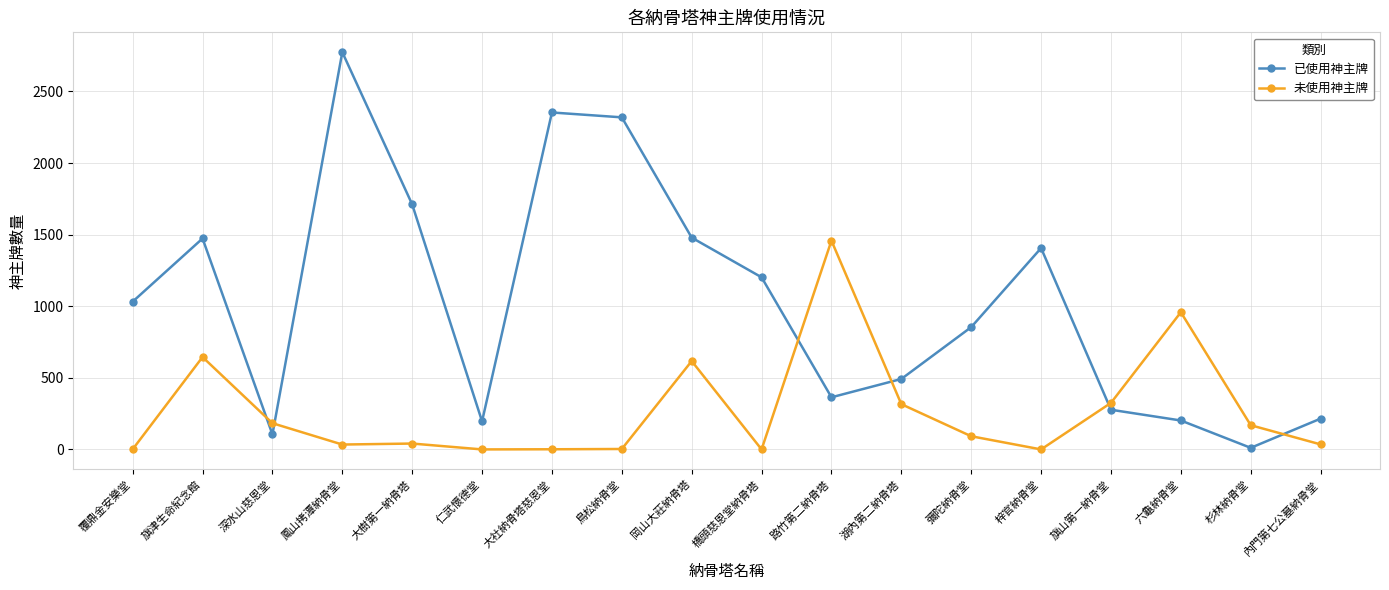

Which series changed the most between 仁武懷德堂 and 彌陀納骨堂?

已使用神主牌